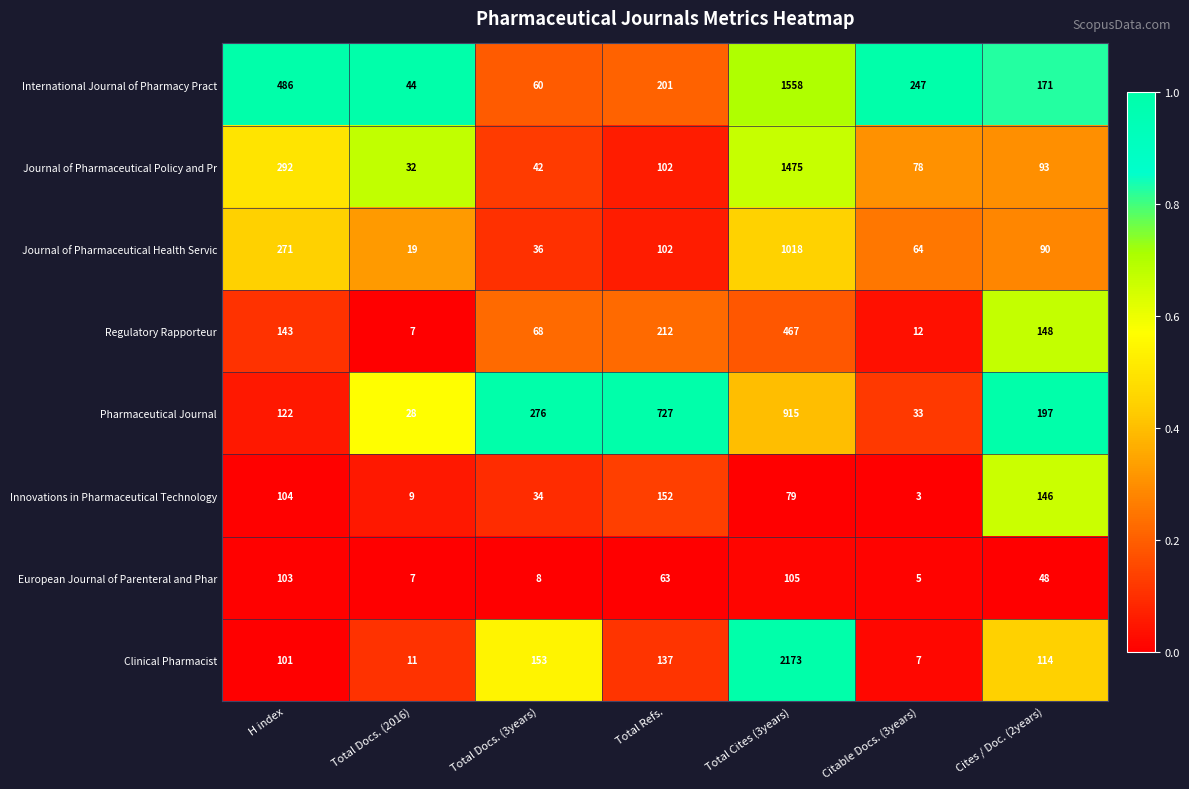

Where is International Journal of Pharmacy Pract nearest to the value 801?

H index